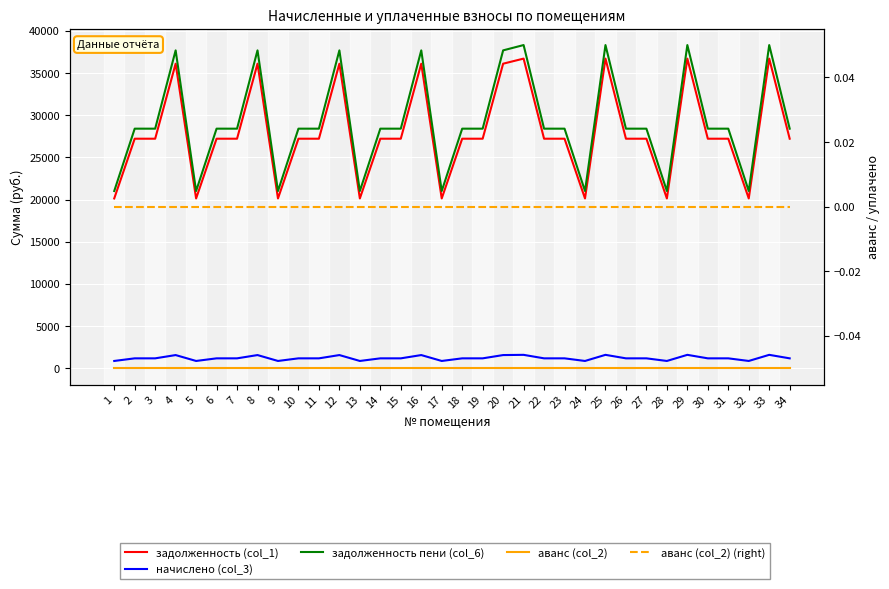

What is the value of the задолженность (col_1) point at the 7th from the left?

27224.4